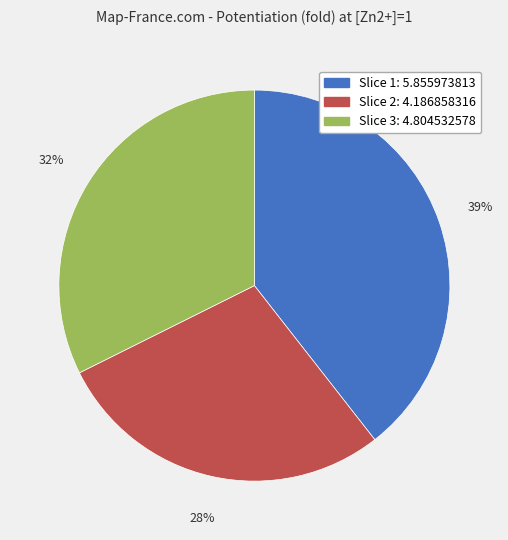

To the nearest percent, what is the difference between the largest and smallest slice percentages?

11%